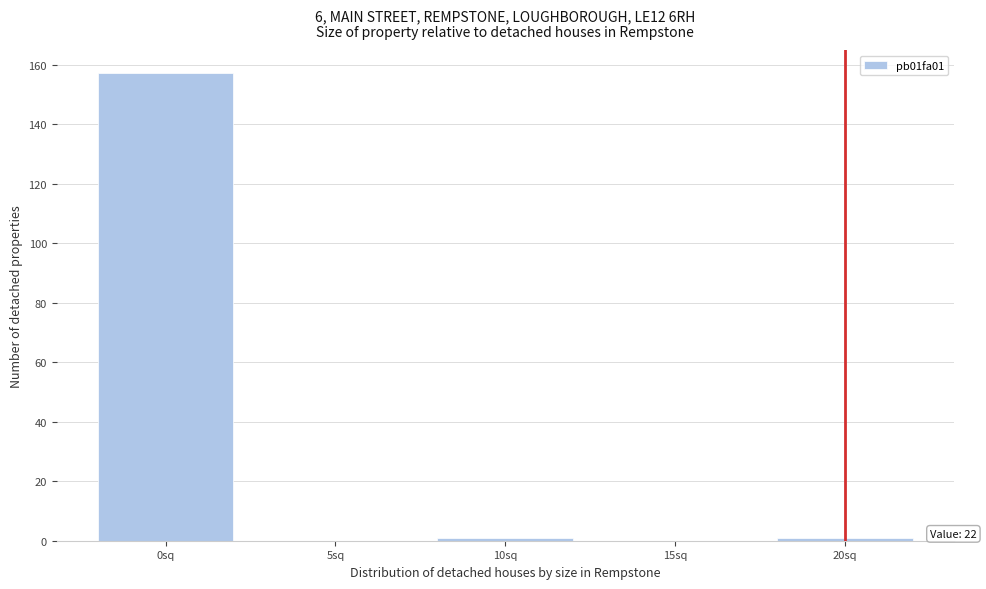

Reading right to left, extract all data points from this chart.

20sq=1	15sq=0	10sq=1	5sq=0	0sq=157